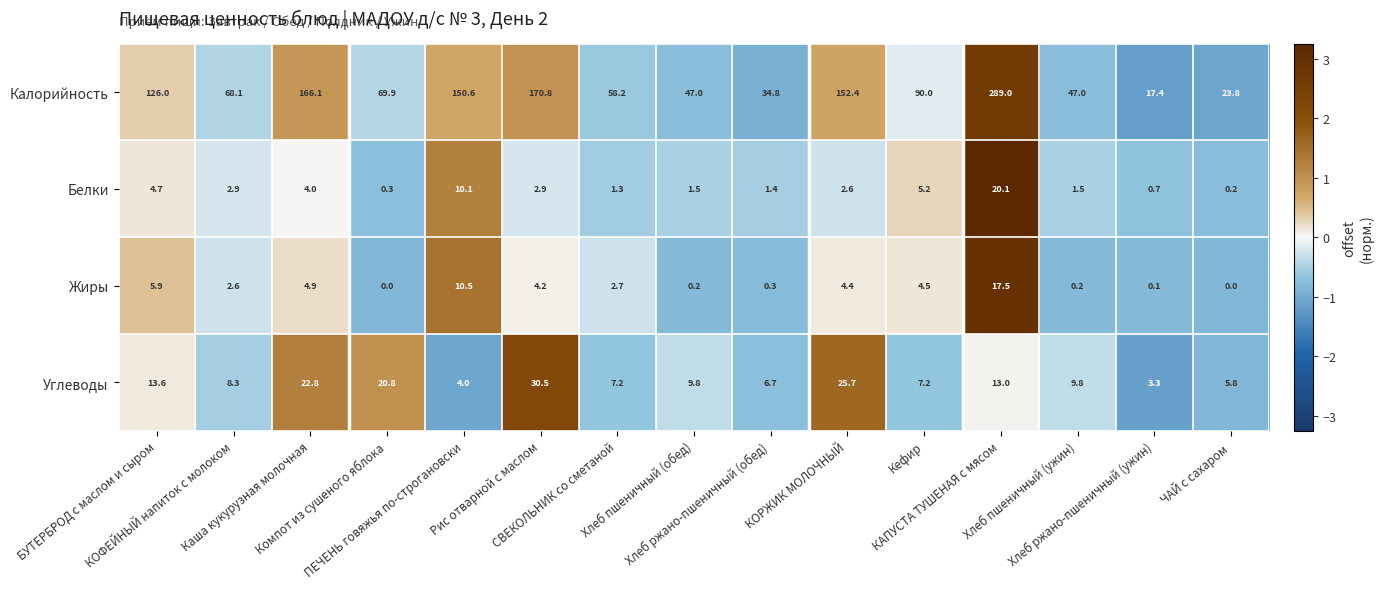

Which series has the largest range (max minus min)?

Калорийность